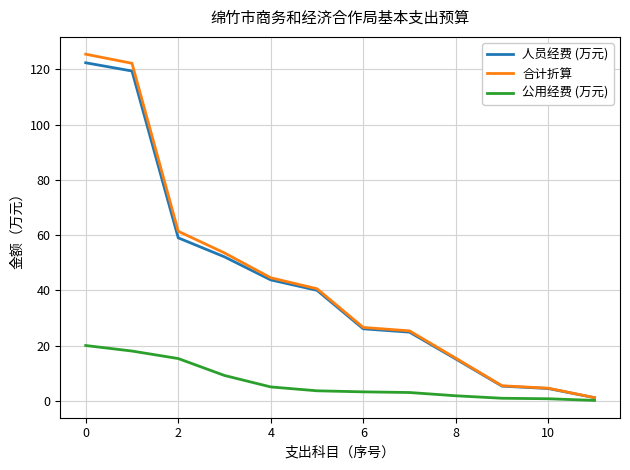

Which series has the widest spread of values?

合计折算